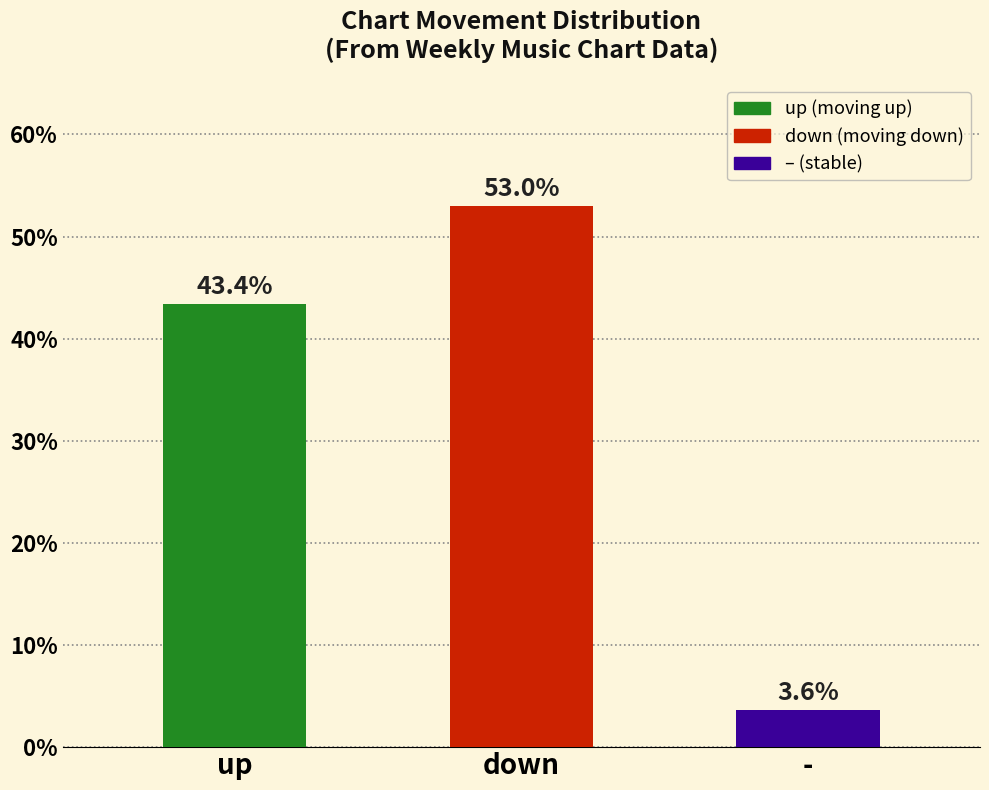

Is the value of up at - greater than the value of - at -?

Yes